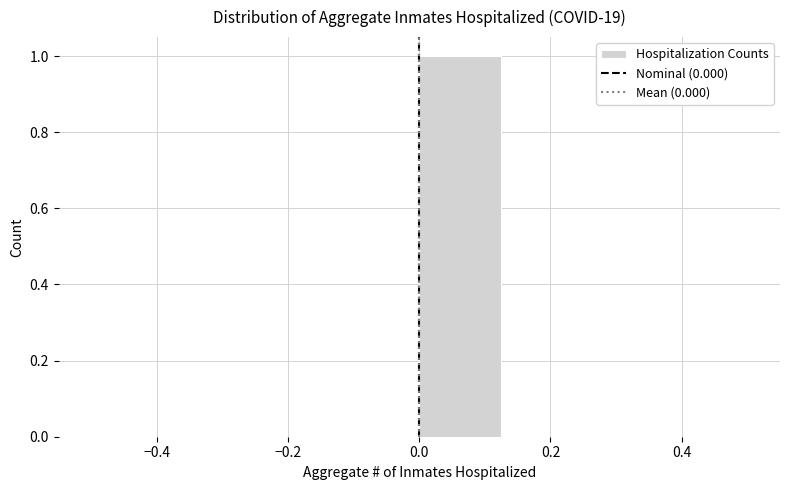

Reading left to right, transcribe this chart: for each bar, give the range it covers on the x-axis and its height. Neither the bar edges nor the heights are printed on the chart, so give them approximately, as read against the axes.

-0.500 to -0.375: 0
-0.375 to -0.250: 0
-0.250 to -0.125: 0
-0.125 to 0.000: 0
0.000 to 0.125: 1
0.125 to 0.250: 0
0.250 to 0.375: 0
0.375 to 0.500: 0